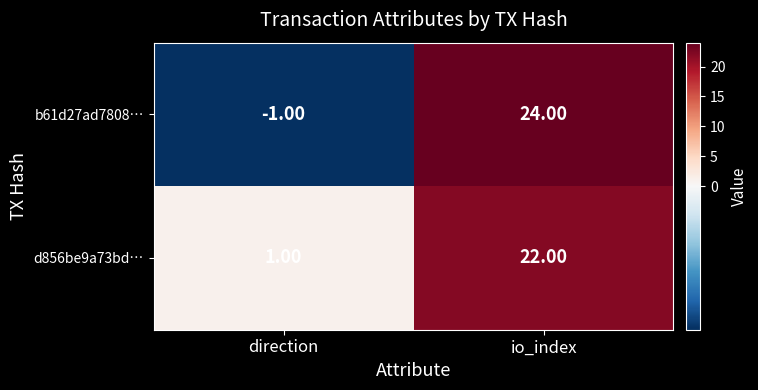

Which series has the widest spread of values?

b61d27ad7808…